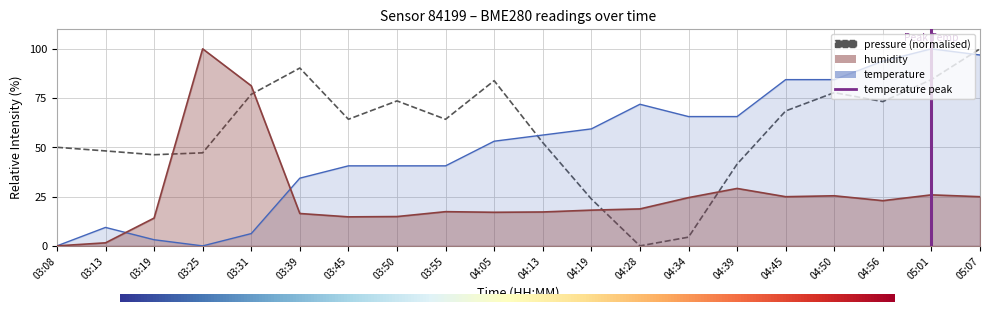

What is the label of the 18th point from the left?

04:56